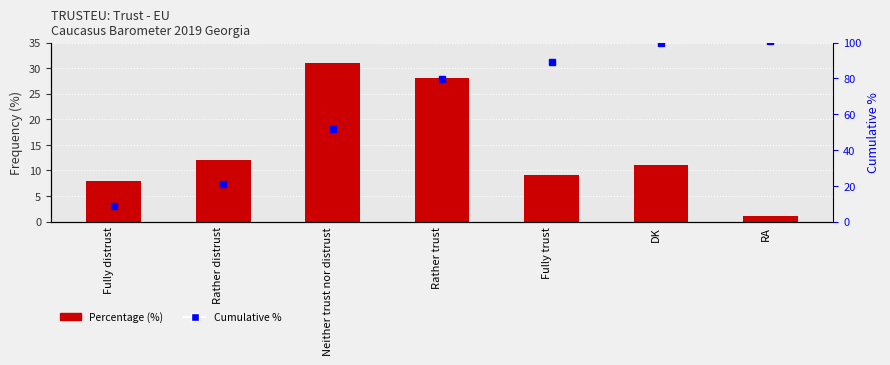

List the labels in order of value, largest first.

Neither trust nor distrust, Rather trust, Rather distrust, DK, Fully trust, Fully distrust, RA